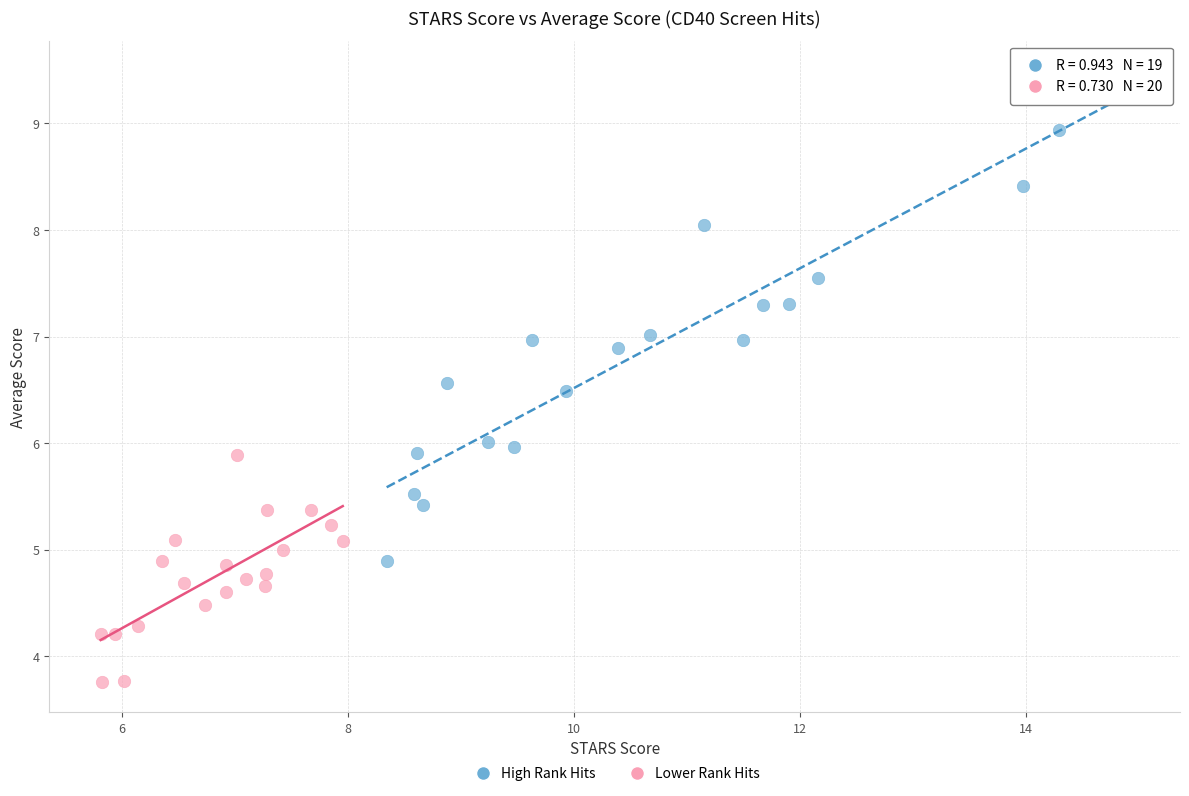

What are all the series names shown in the legend?

High Rank Hits, Lower Rank Hits